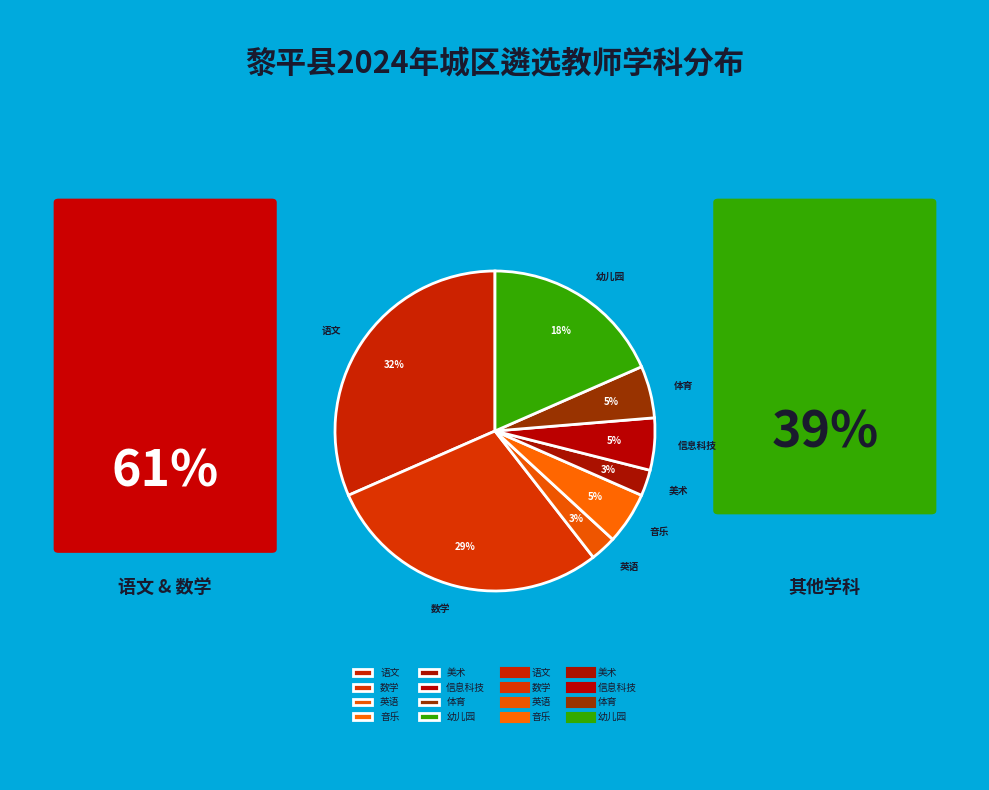

Which slice is the largest?

语文